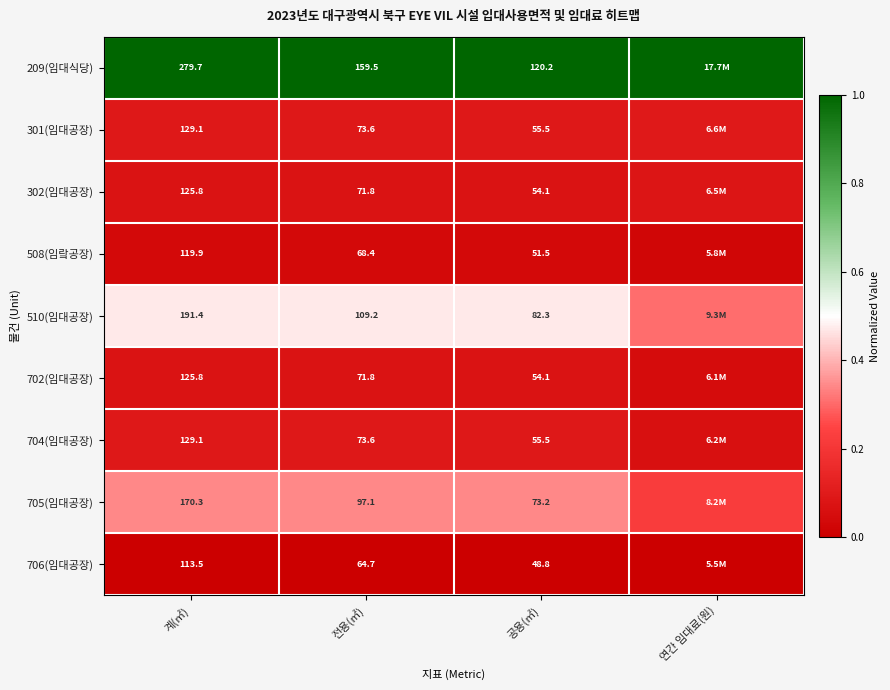

Which series has the largest total across all categories?

209(임대식당)